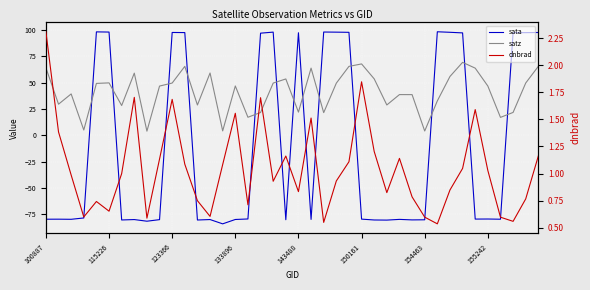

What is the label of the 16th point from the right?

24